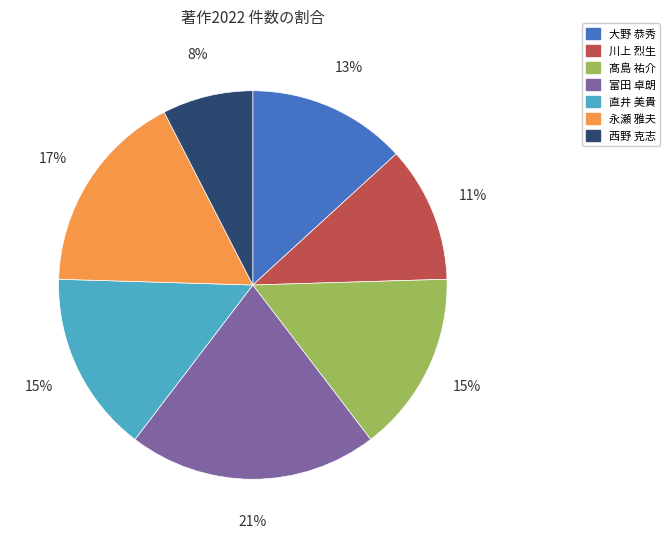

To the nearest percent, what is the average slice percentage?

14%